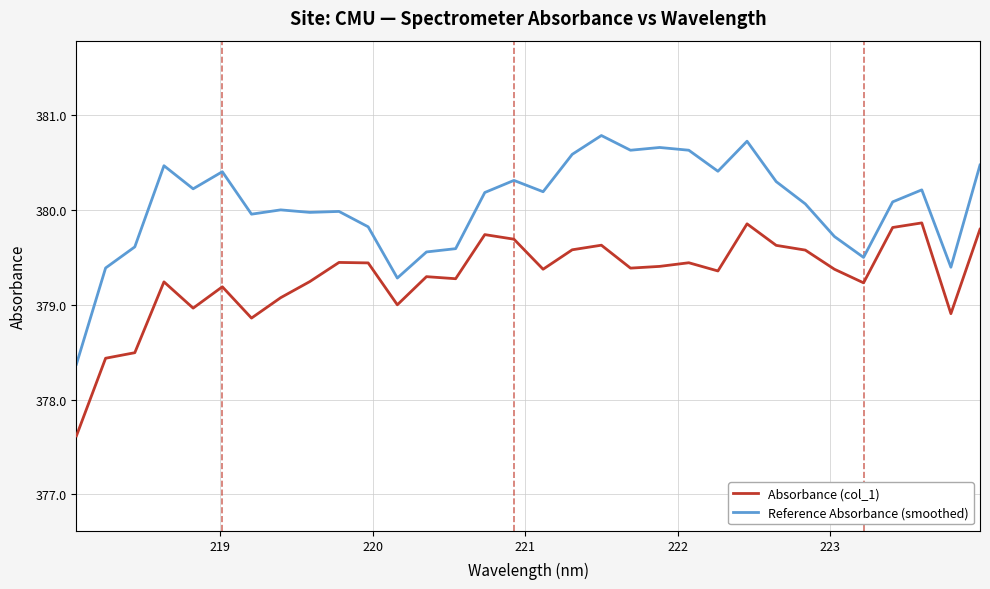

Which series has the largest total across all categories?

Reference Absorbance (smoothed)